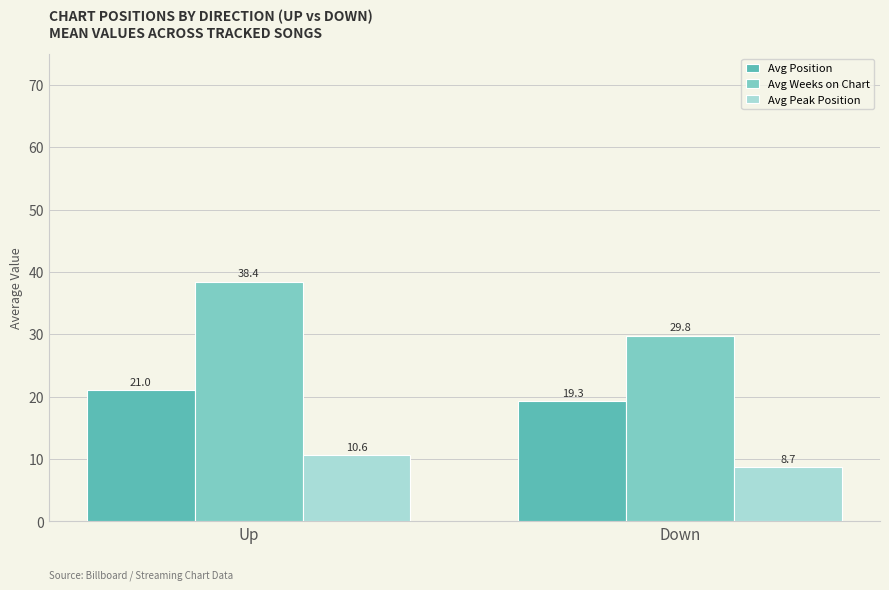

What is the maximum value shown in the chart?

38.4